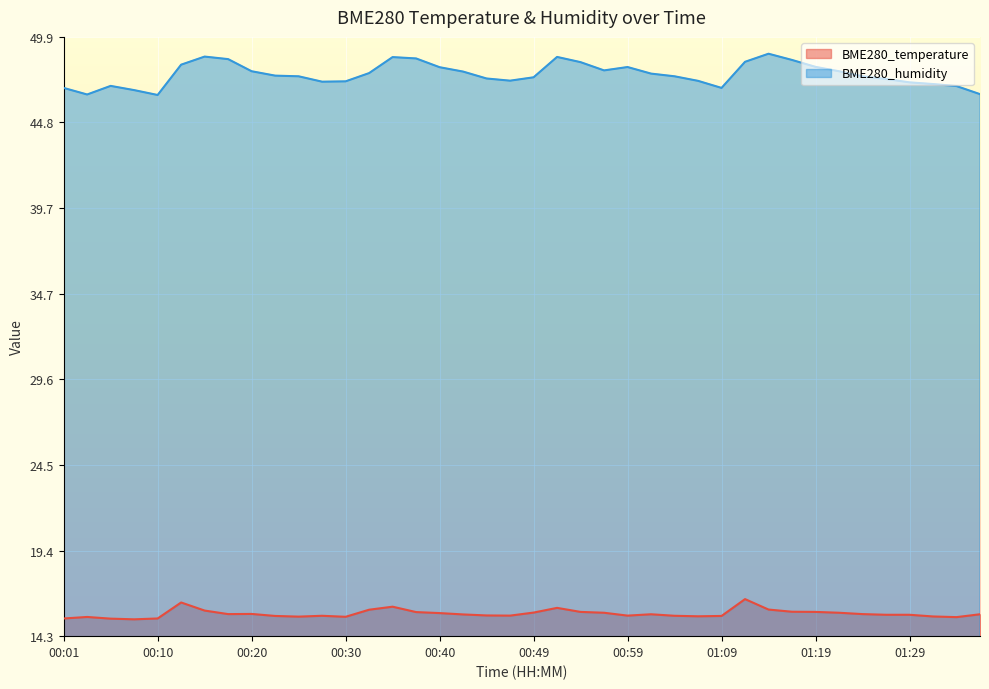

What is the sum of the BME280_humidity values at 00:20 and 00:57?

95.8